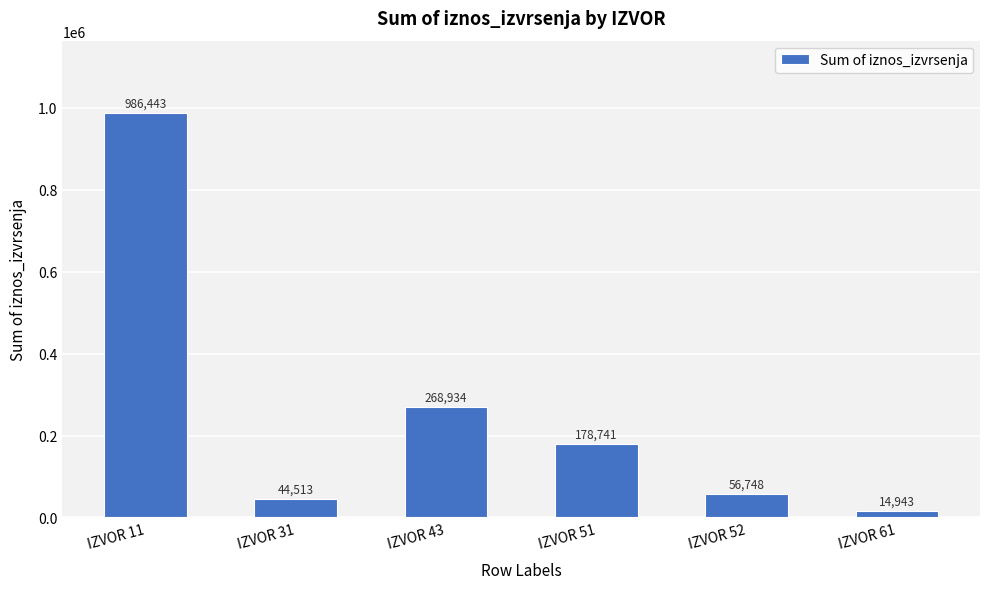

The value at IZVOR 51 is 178740.9. True or false?

True